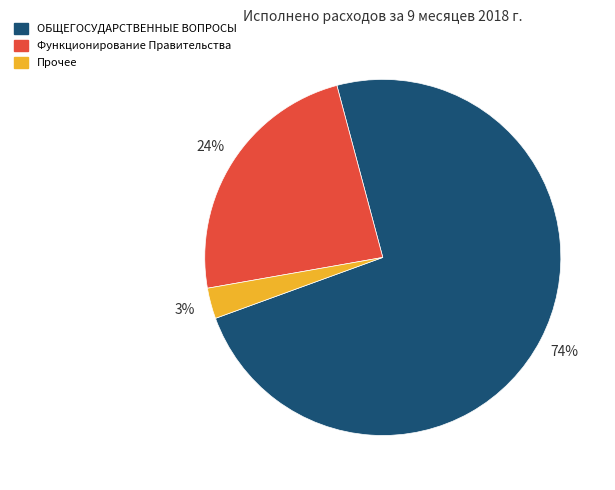

To the nearest percent, what is the combined percentage of Прочее and ОБЩЕГОСУДАРСТВЕННЫЕ ВОПРОСЫ?

76%